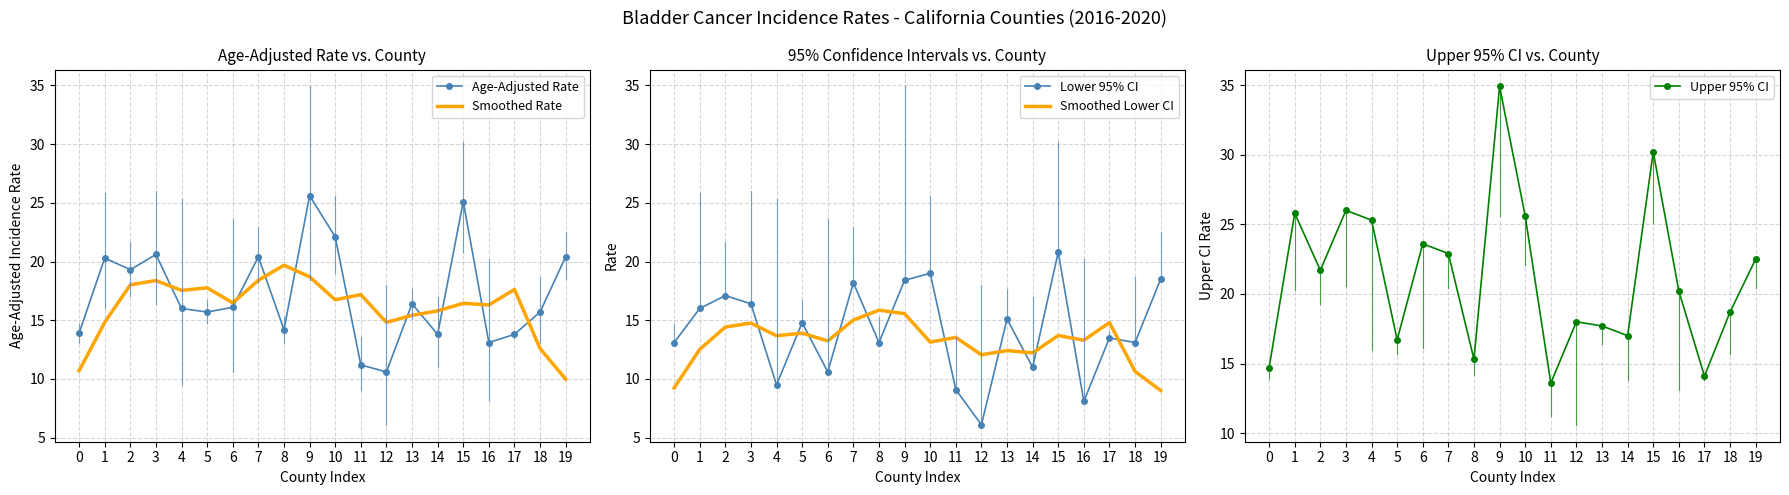

Reading right to left, list all the values displayed in this chart.

Age-Adjusted Rate: 20.4	15.7	13.8	13.1	25.1	13.8	16.4	10.6	11.2	22.1	25.6	14.2	20.4	16.1	15.7	16.0	20.6	19.3	20.3	13.9
Smoothed Rate: 10.0	12.6	17.6	16.3	16.4	15.8	15.4	14.8	17.2	16.7	18.7	19.7	18.4	16.5	17.8	17.5	18.4	18.0	14.8	10.7
Lower 95% CI: 18.5	13.1	13.5	8.1	20.8	11.0	15.1	6.1	9.1	19.0	18.4	13.1	18.2	10.6	14.8	9.5	16.4	17.1	16.0	13.1
Smoothed Lower CI: 9.0	10.6	14.8	13.3	13.7	12.2	12.4	12.1	13.5	13.1	15.6	15.9	15.0	13.2	13.9	13.7	14.8	14.4	12.5	9.2
Upper 95% CI: 22.5	18.7	14.1	20.2	30.2	17.0	17.7	18.0	13.6	25.6	34.9	15.3	22.9	23.6	16.7	25.3	26.0	21.7	25.8	14.7